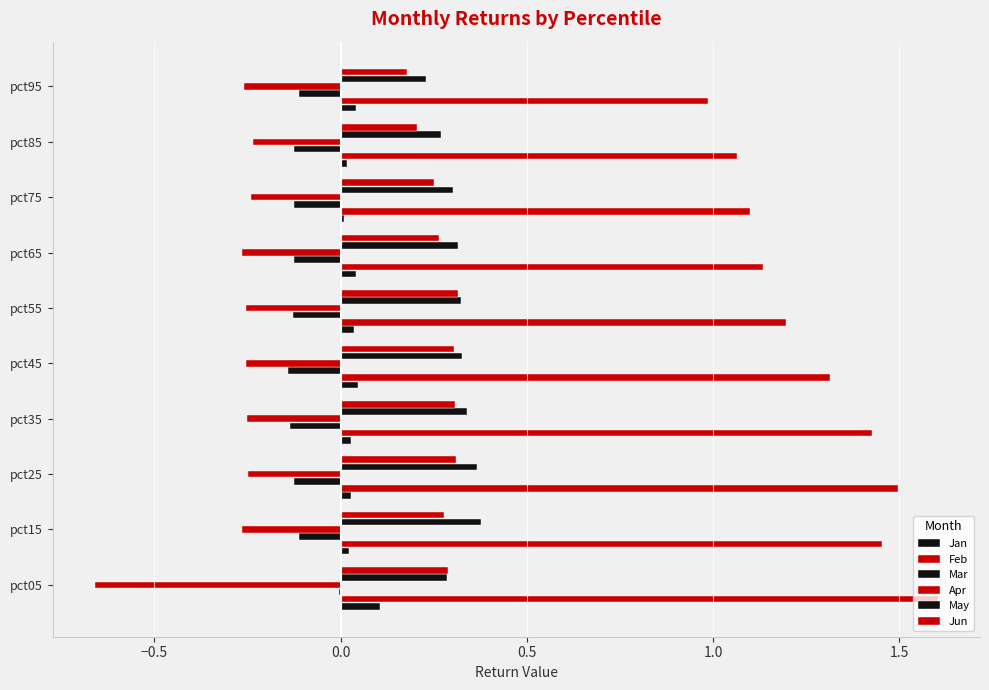

How many categories are shown in the chart?

10